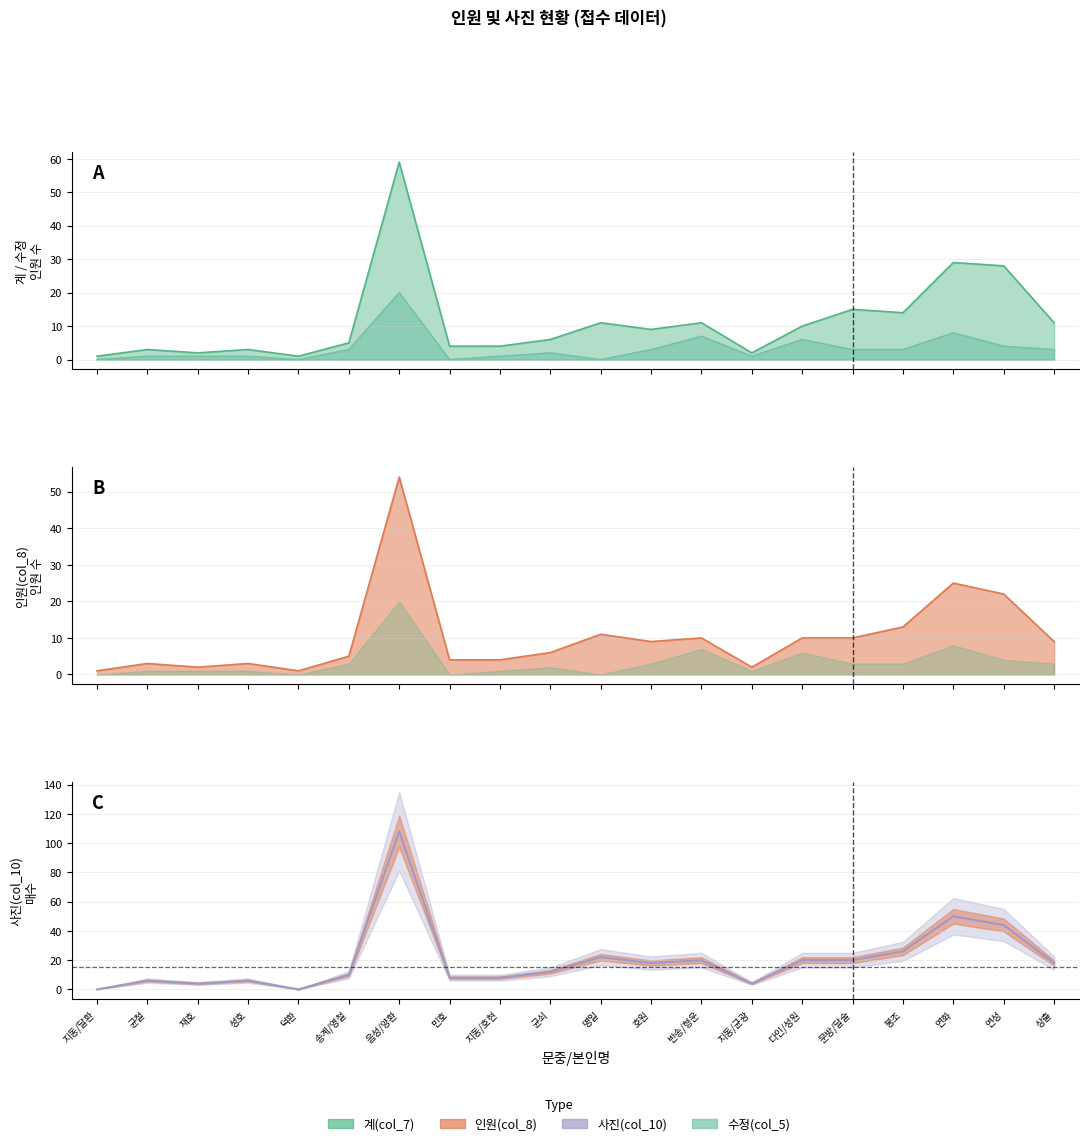

At which category does the chart reach its peak across all series?

음성/양환